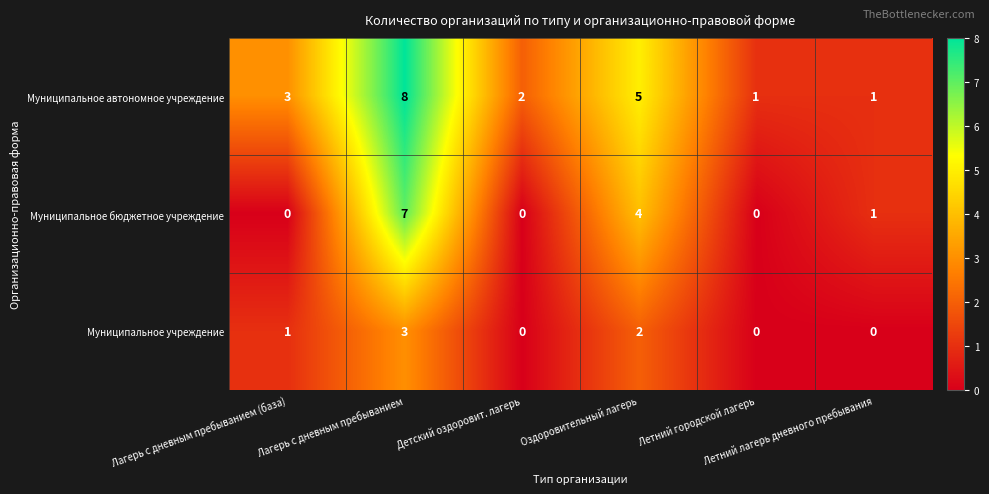

Which series has the largest total across all categories?

Муниципальное автономное учреждение